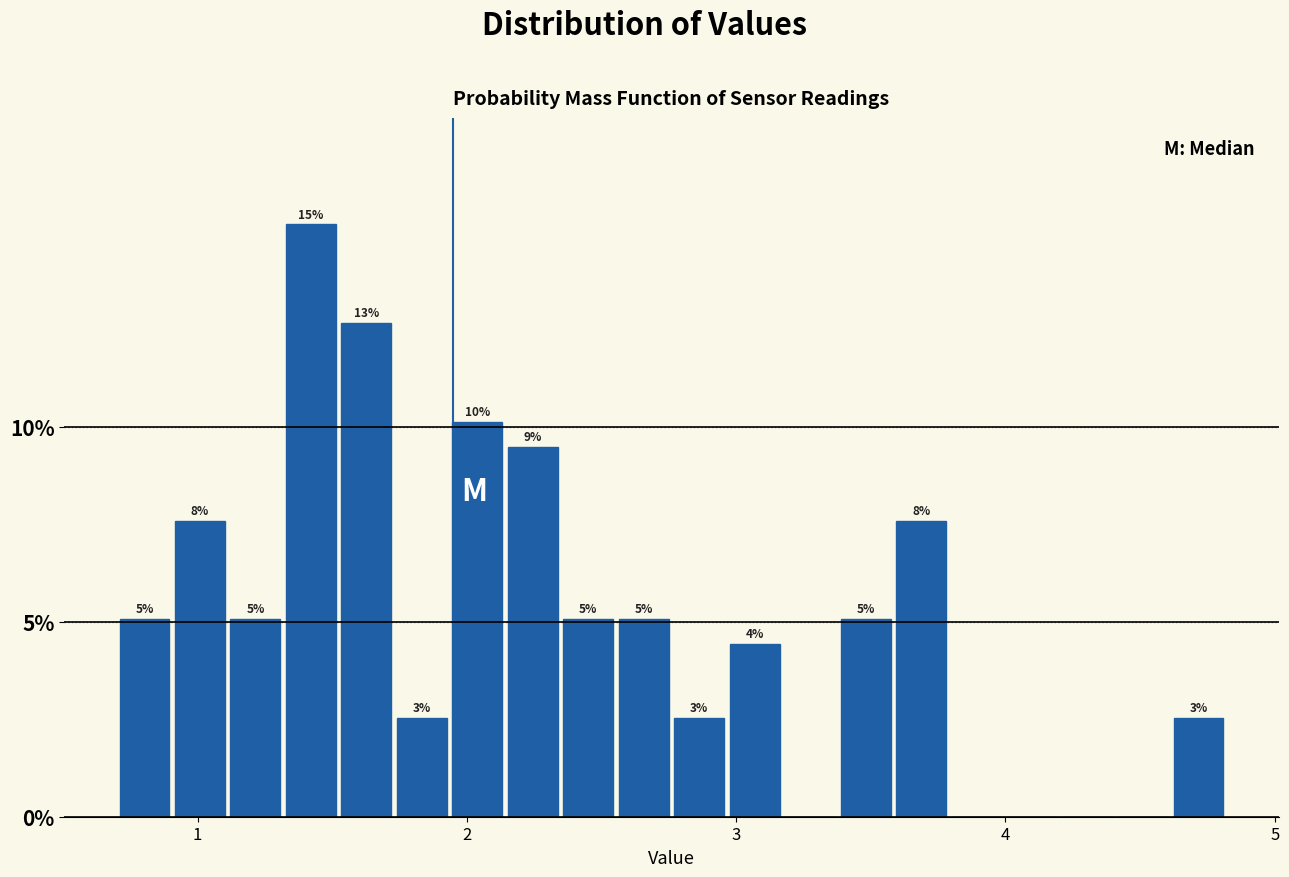

Around what value on the x-axis is the tallest bar? Give the approximate position of its centre, as read against the axis.

1.4